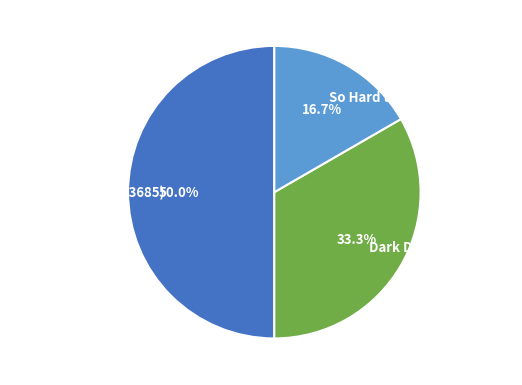

Count the number of slices in the pie.

3